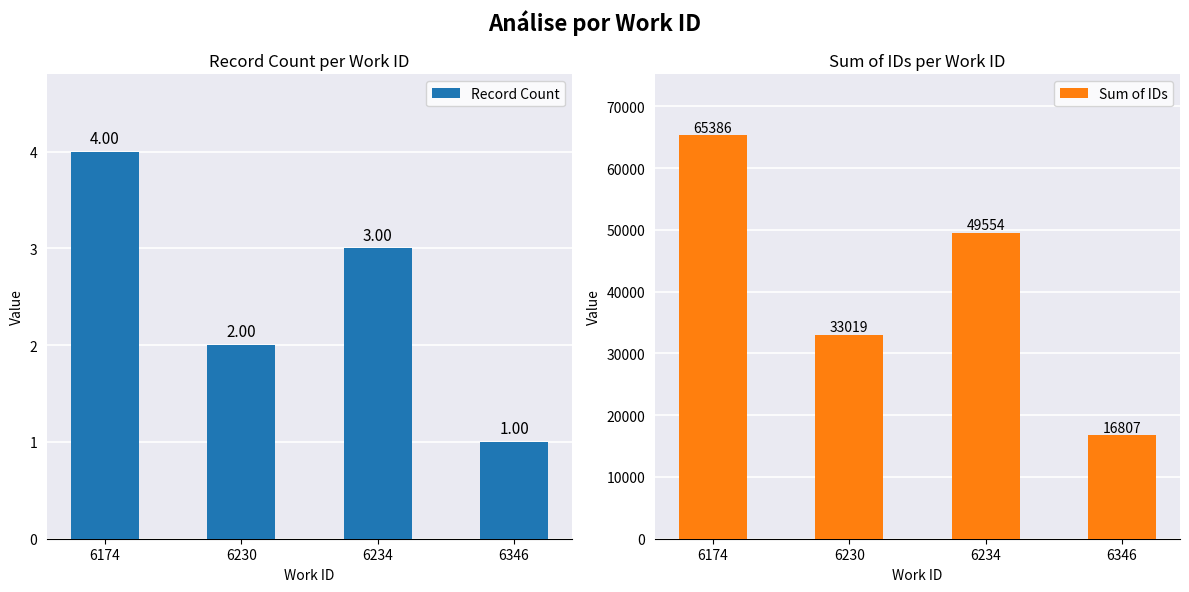

How many data points in Record Count are above 3?

1